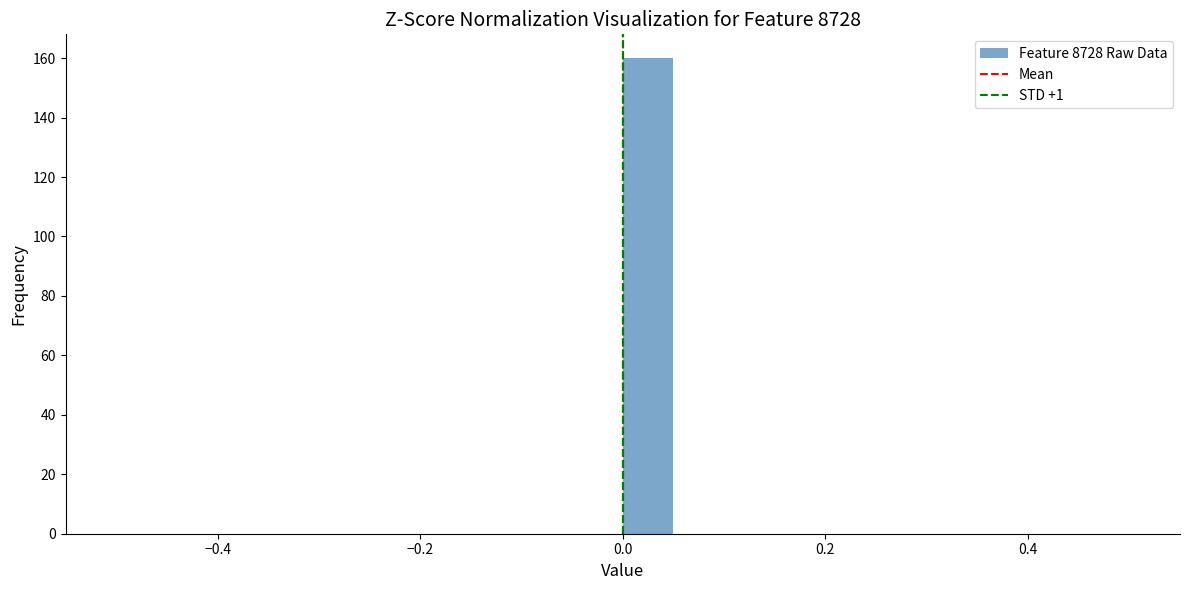

Read against the x-axis, roughly where is the centre of the tallest bar?

0.02